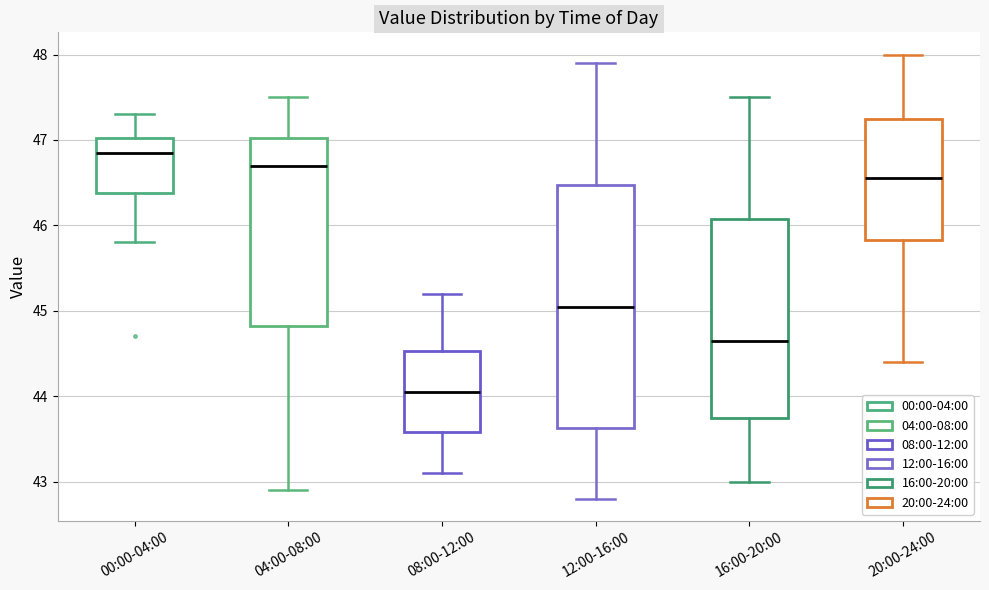

Comparing the boxes themselves (not the whiskers), which one is the tallest?

12:00-16:00